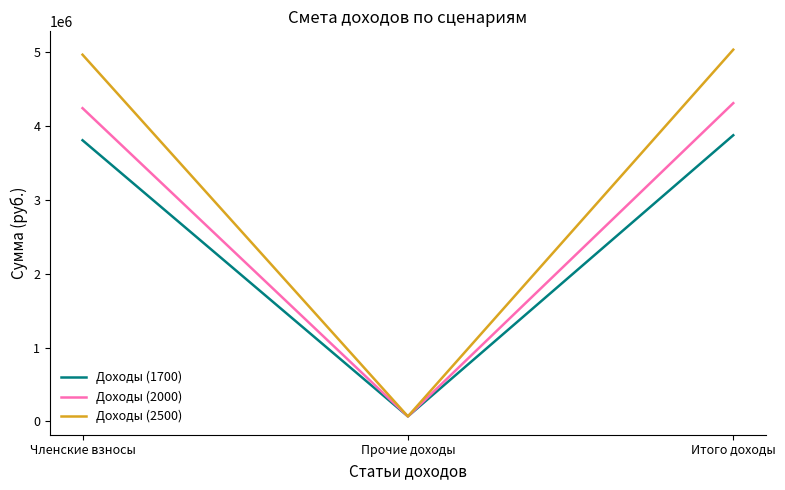

Reading left to right, what are all the values shown in this chart?

Доходы (1700): 3808800	68102	3876902
Доходы (2000): 4243500	68102	4311602
Доходы (2500): 4968000	68102	5036102